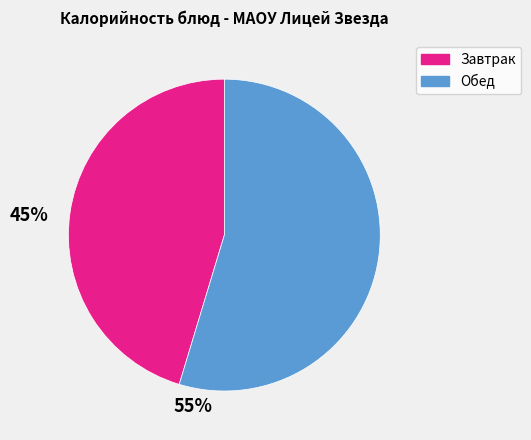

Is there any slice that represents more than half of the pie?

Yes